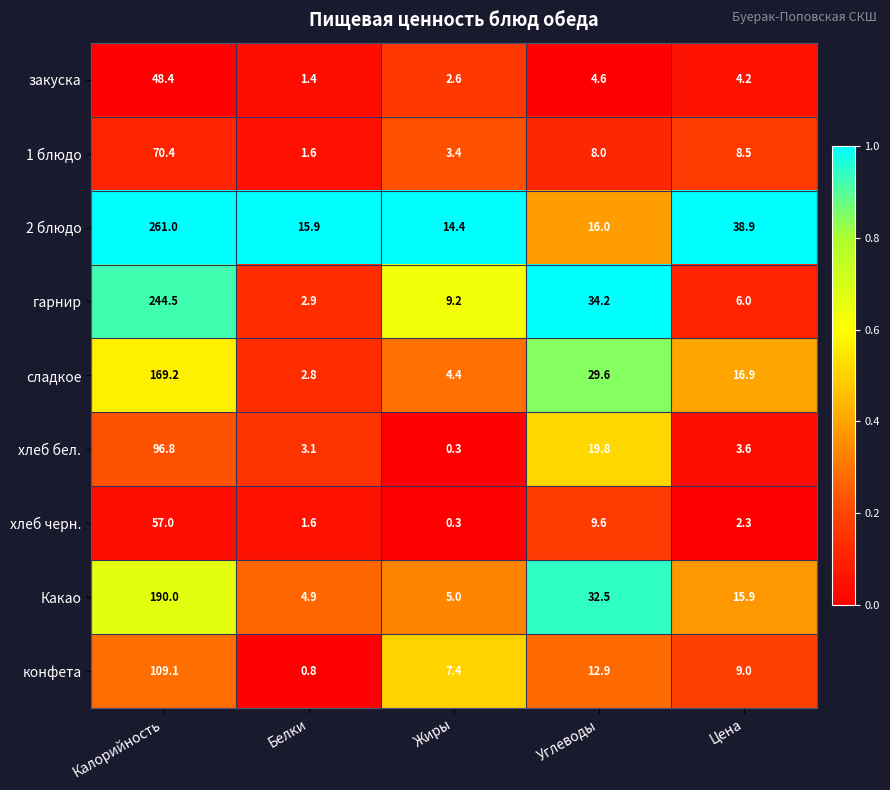

At how many categories does at least one series exceed 0?

5